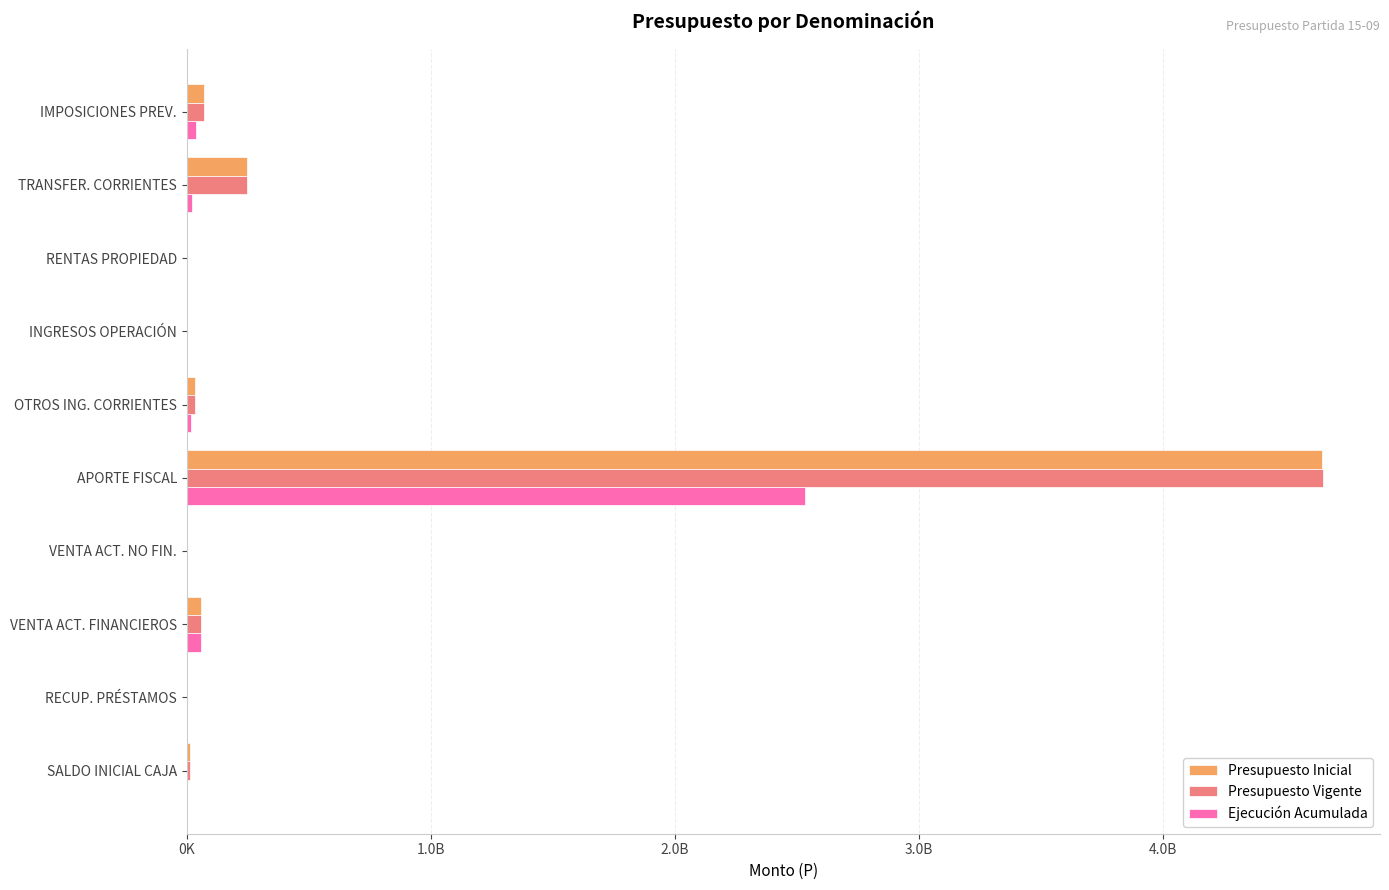

At which category is the sum across all series the highest?

APORTE FISCAL